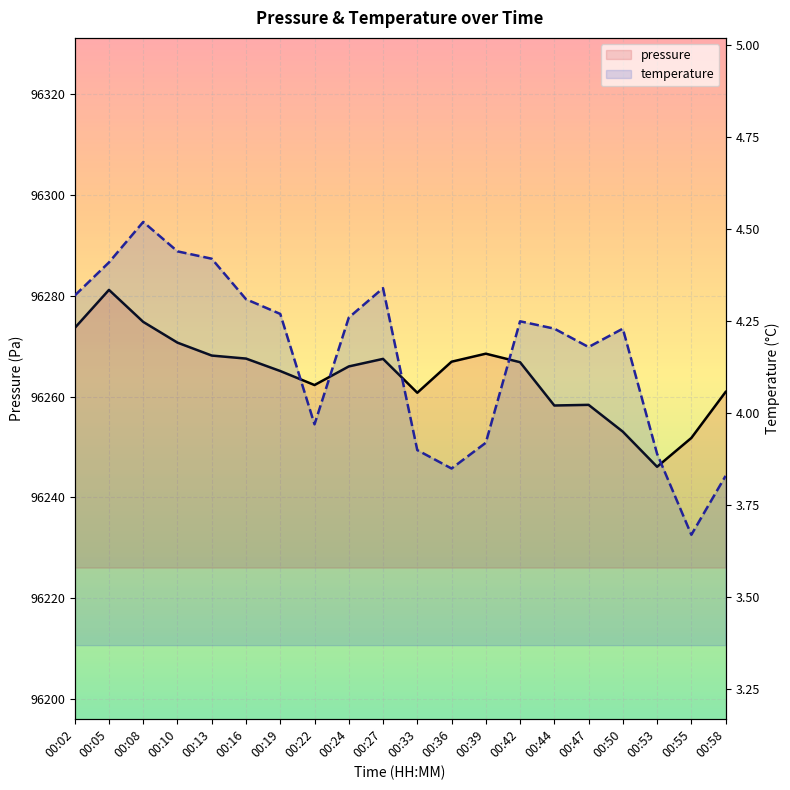

Rank the series by their average value, from highest to lowest.

pressure, temperature